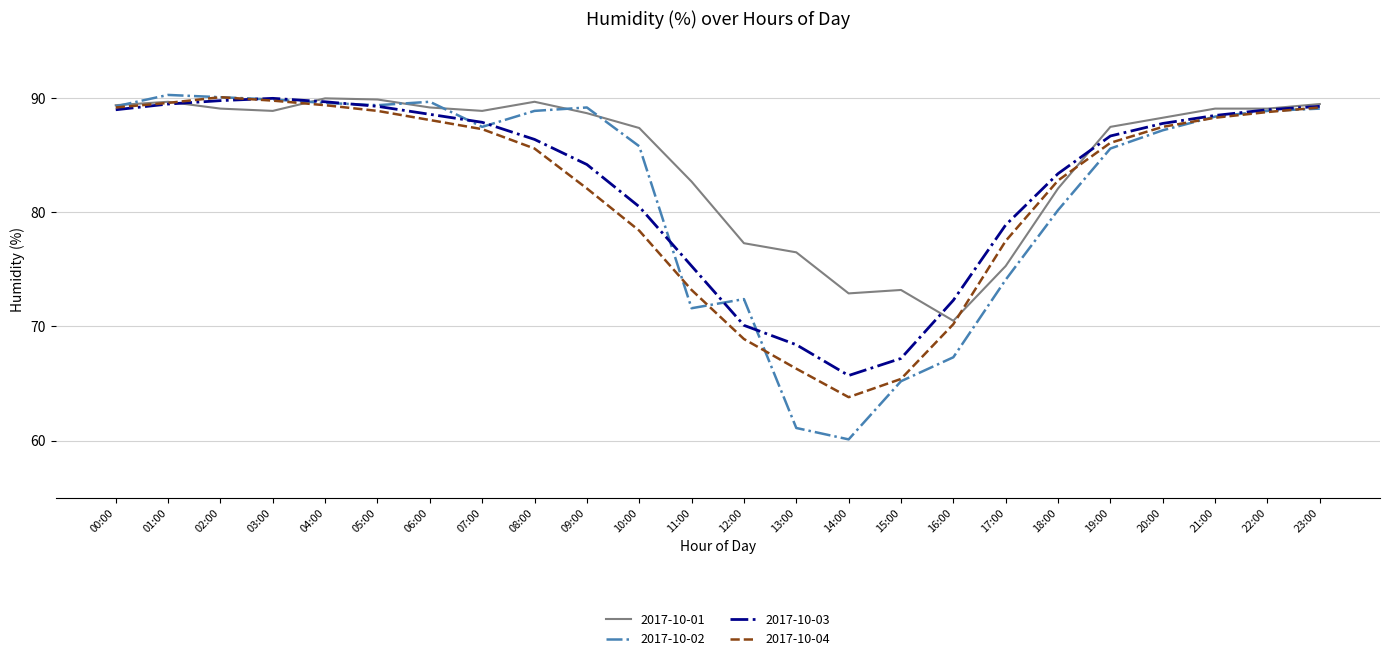

What is the difference between the 2017-10-02 values at 07:00 and 08:00?

1.4